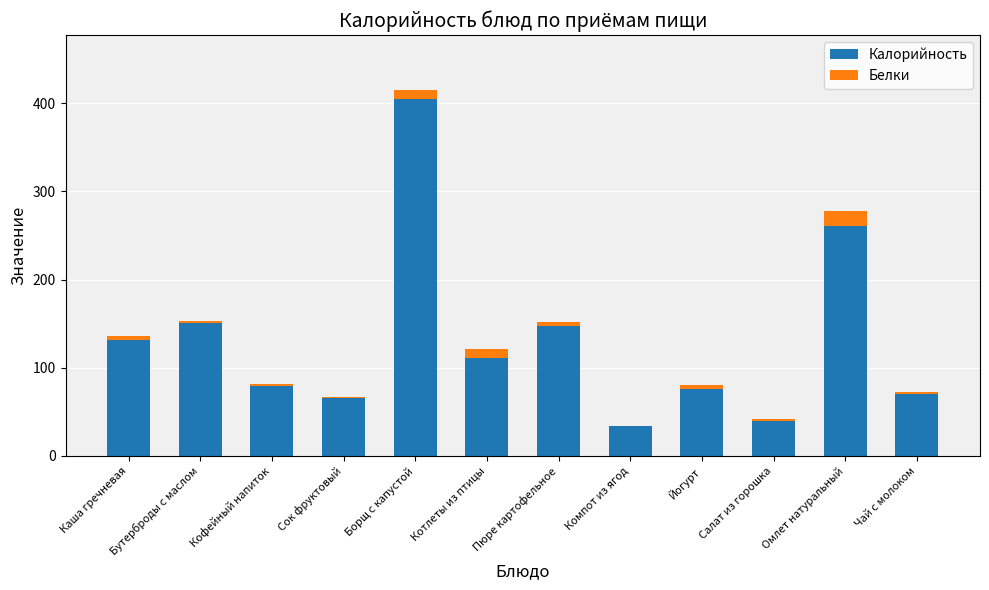

At which label is Калорийность closest to 219?

Омлет натуральный